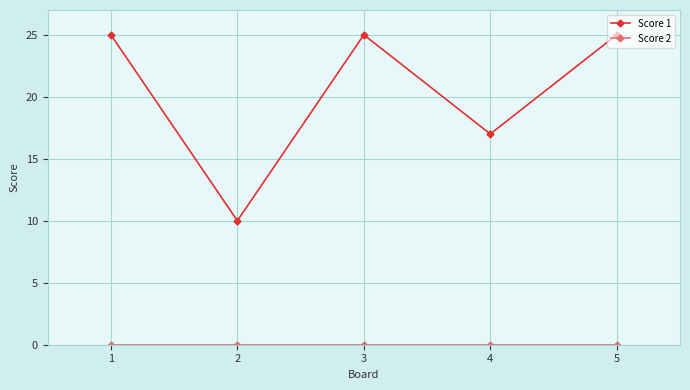

How many interior local valleys does the Score 1 series have?

2